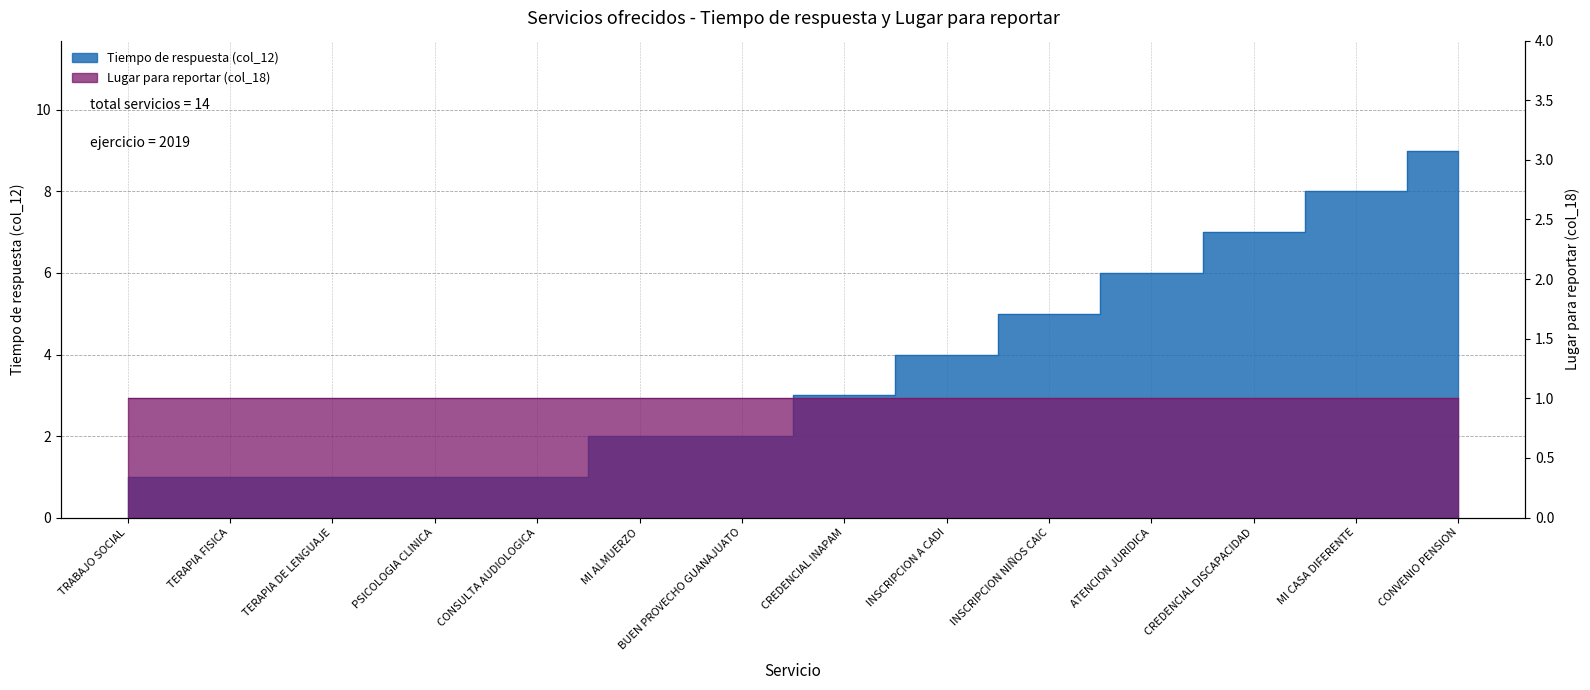

What position from the left is TERAPIA DE LENGUAJE?

3